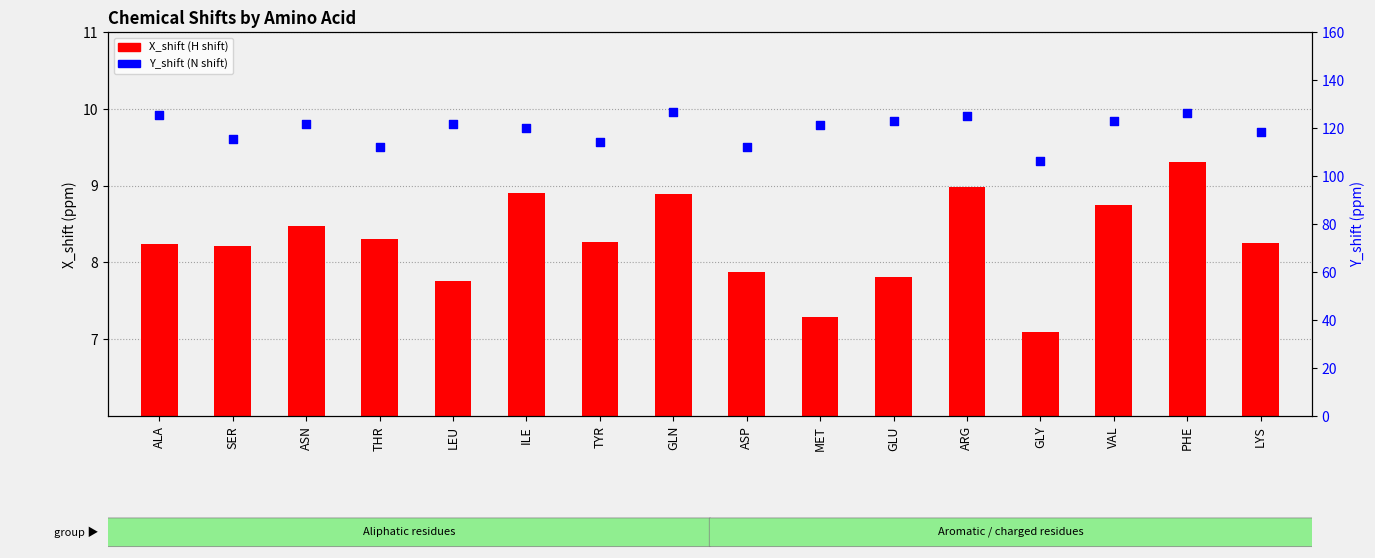

Which series has the largest Y range (max minus min)?

Y_shift (N)